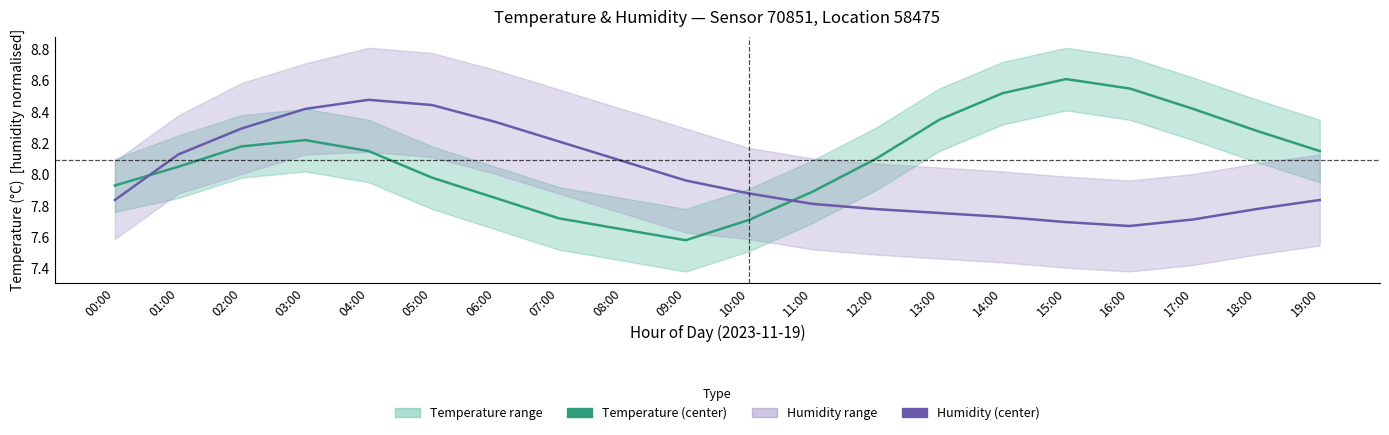

What value does the humidity (center) series have at 05:00?

8.4